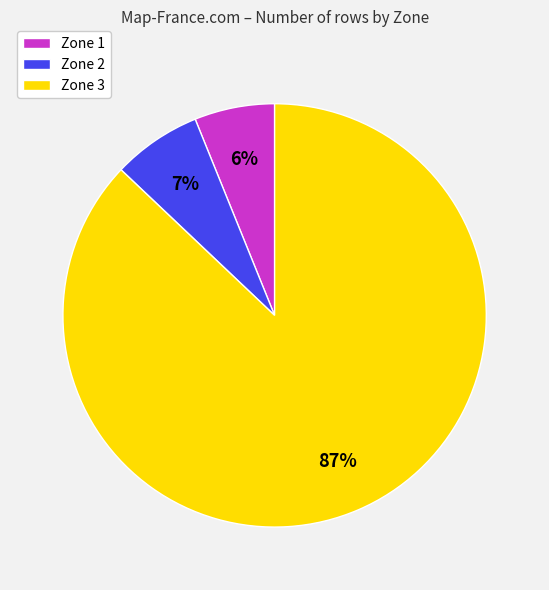

To the nearest percent, what is the difference between the largest and smallest slice percentages?

81%